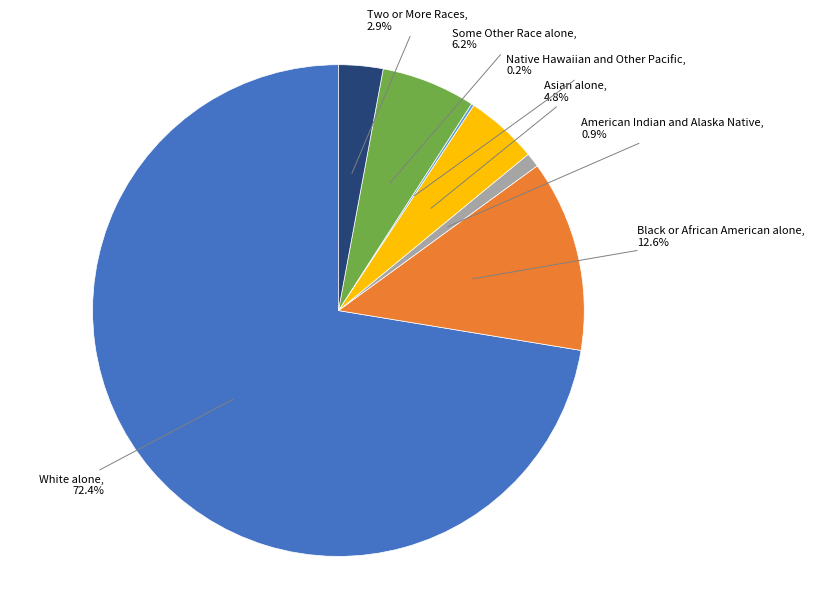

To the nearest percent, what is the combined percentage of White alone and American Indian and Alaska Native?

73%